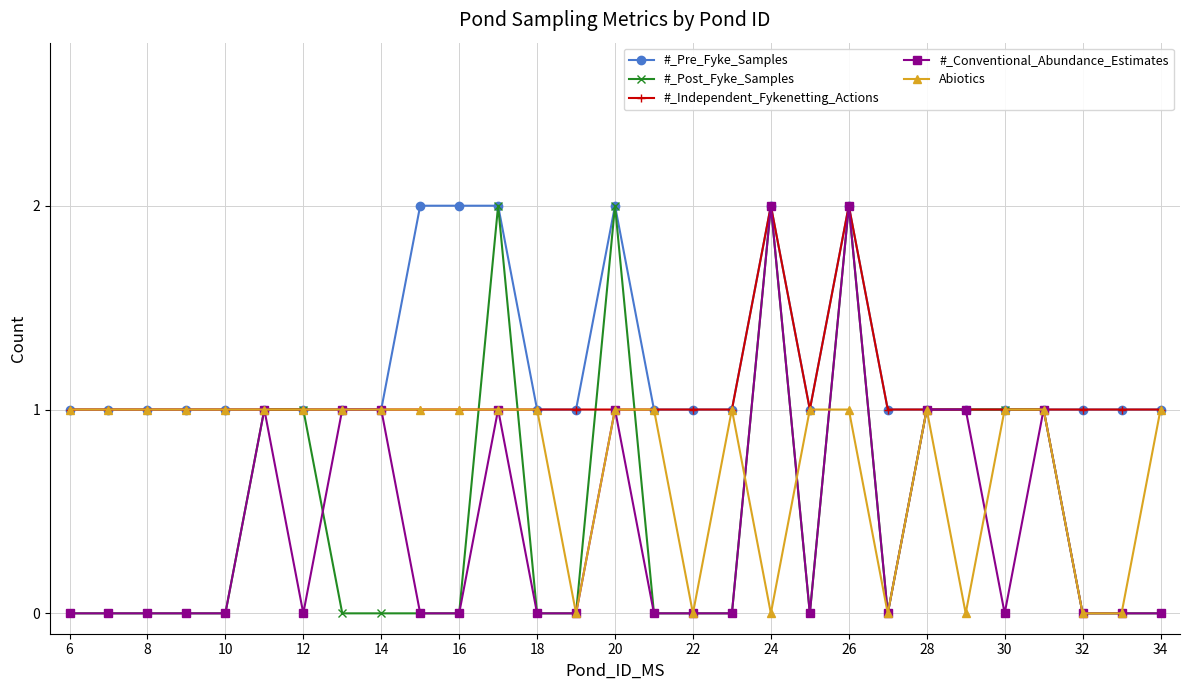

What is the value of the #_Post_Fyke_Samples point at the 24th from the left?

1